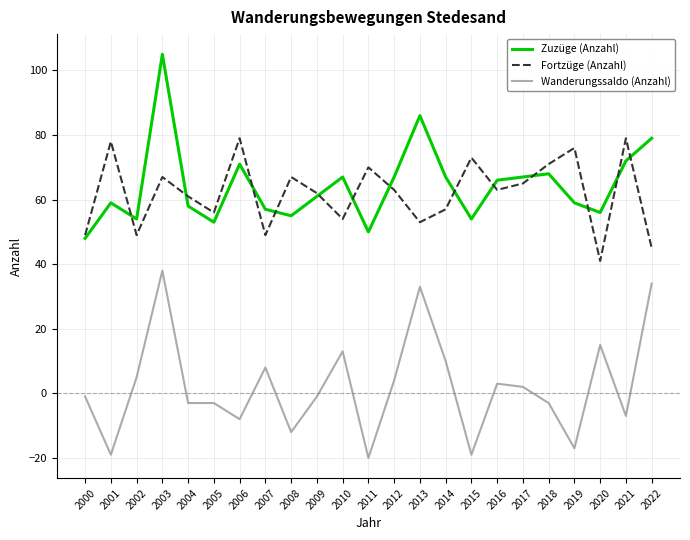

At which label is Zuzüge (Anzahl) closest to 76?

2022